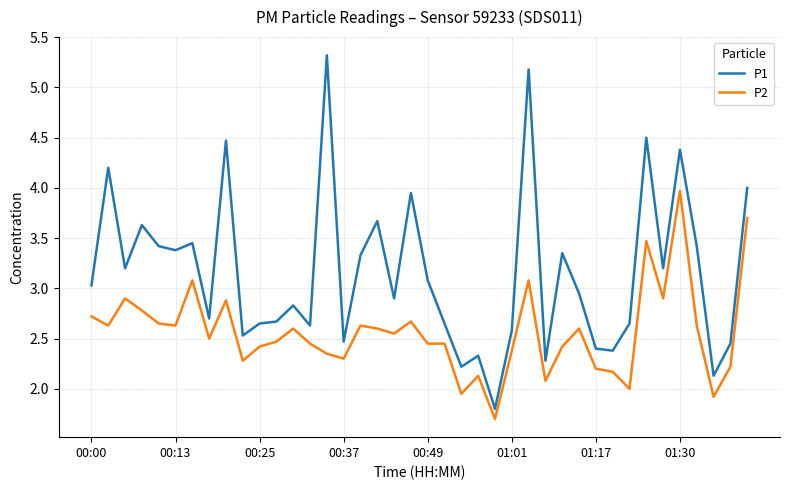

What are all the series names shown in the legend?

P1, P2